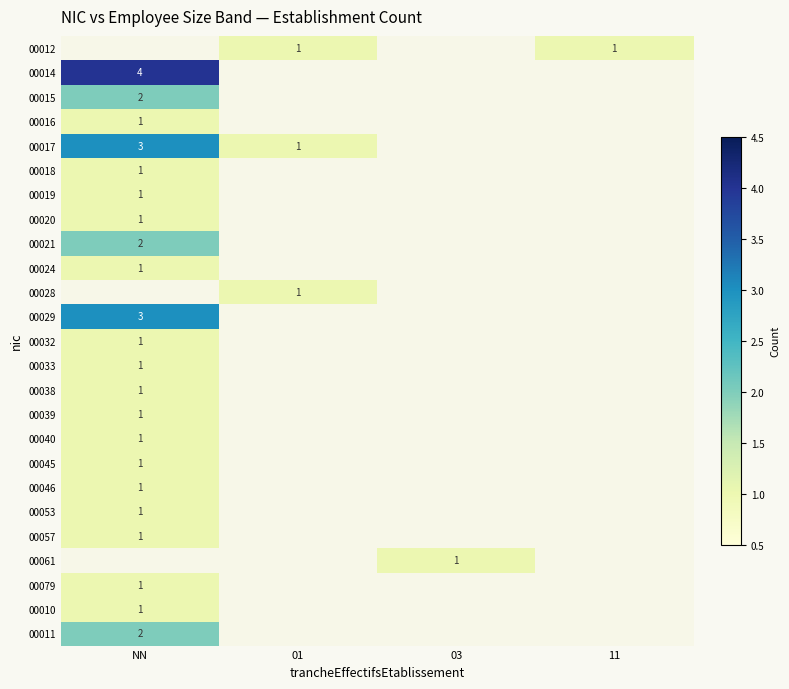

What is the spread (max minus min) of values at 03?

1